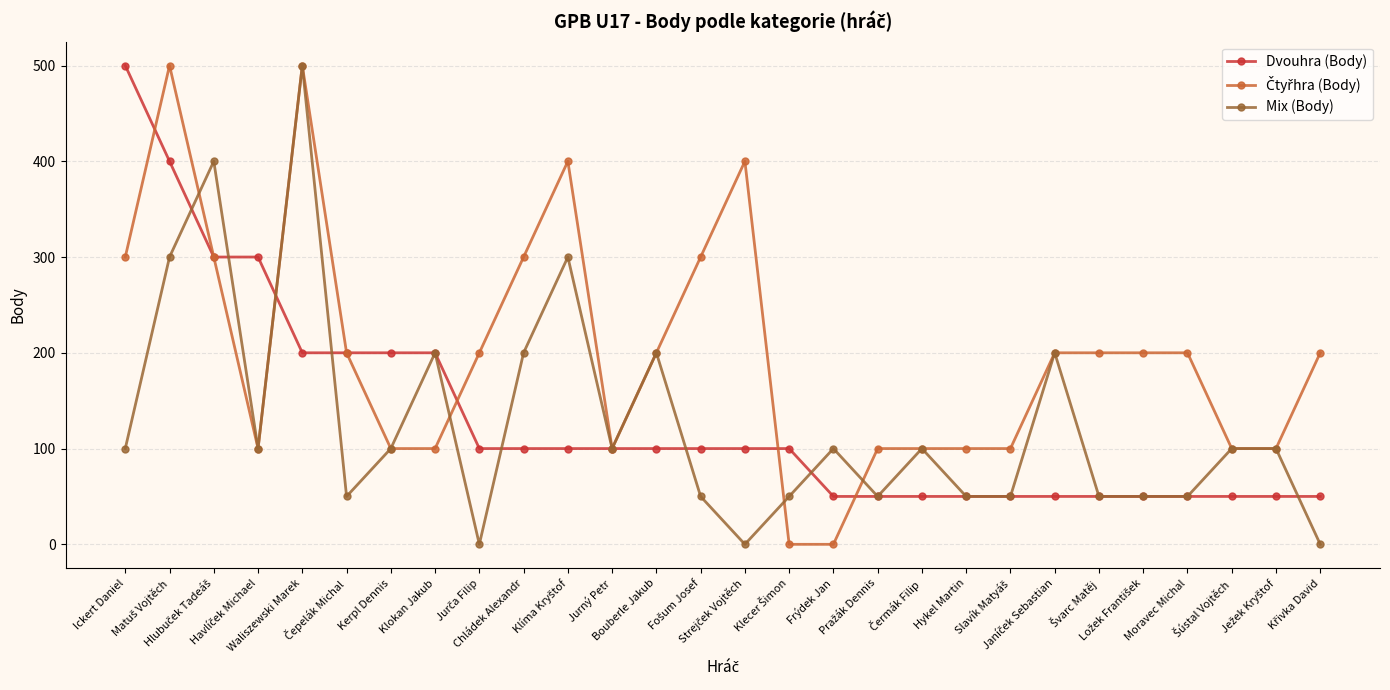

What is the minimum value for Dvouhra (Body)?

50